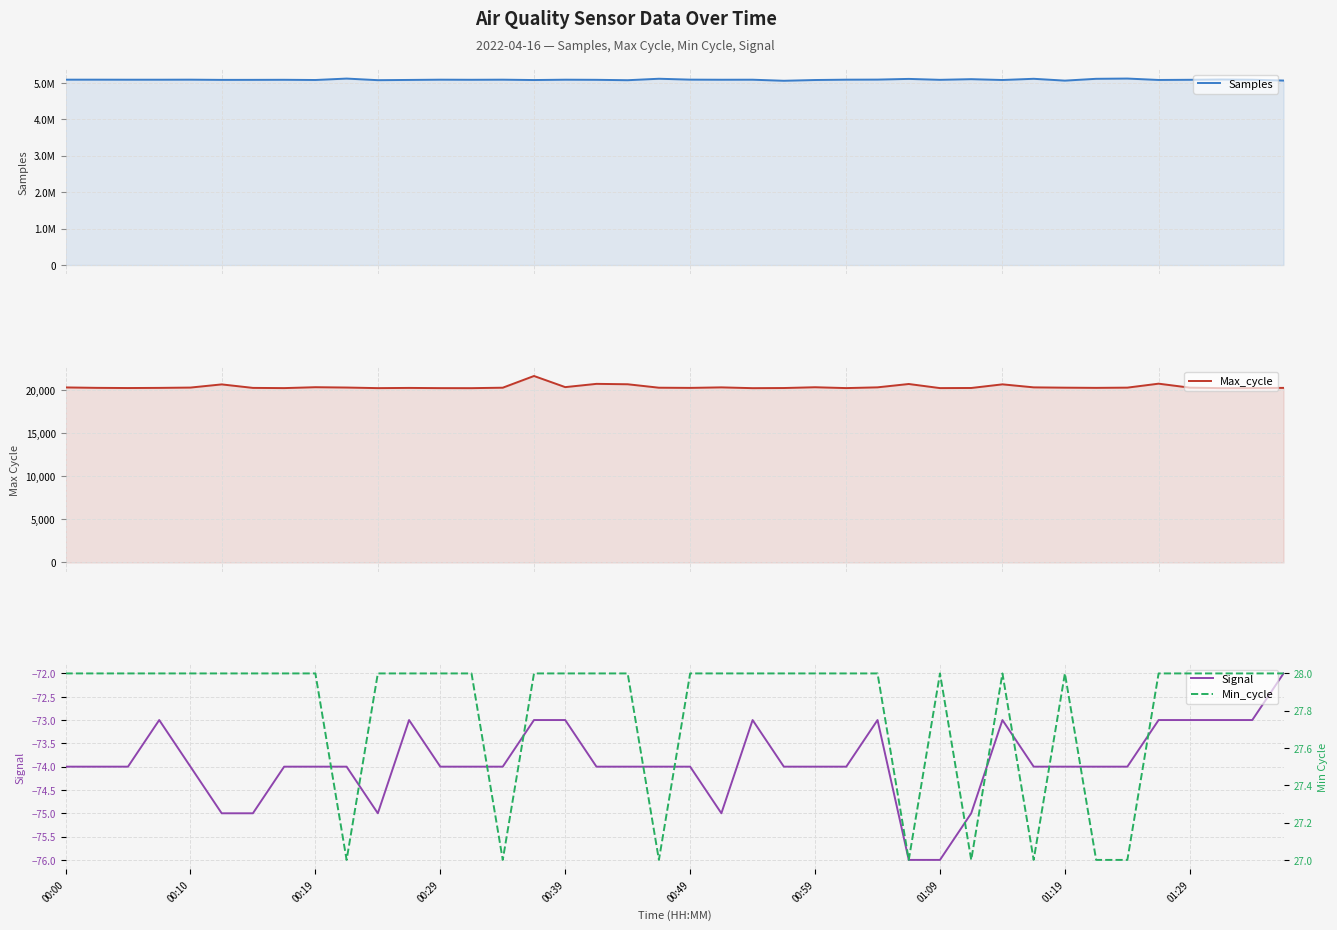

How many distinct data groups are displayed?

4